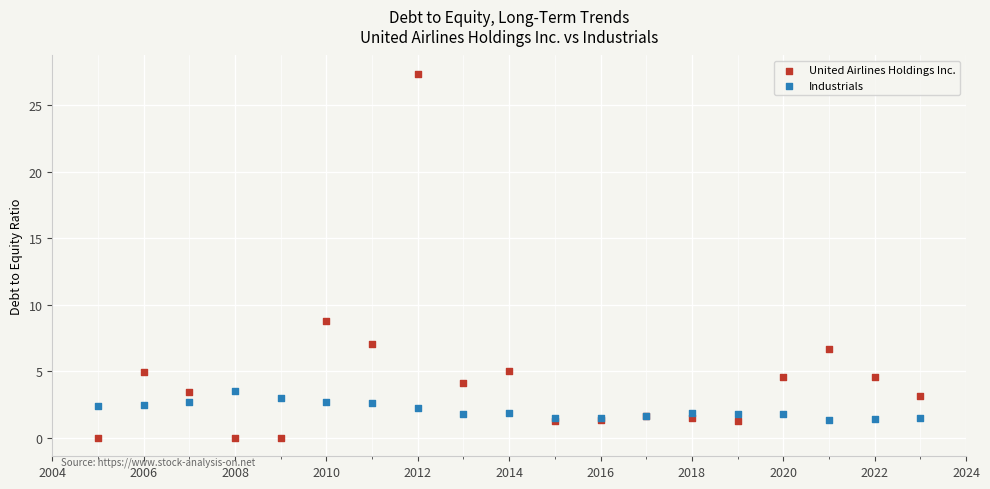

What is the X range (max minus min) for the scatter plot?

18.0